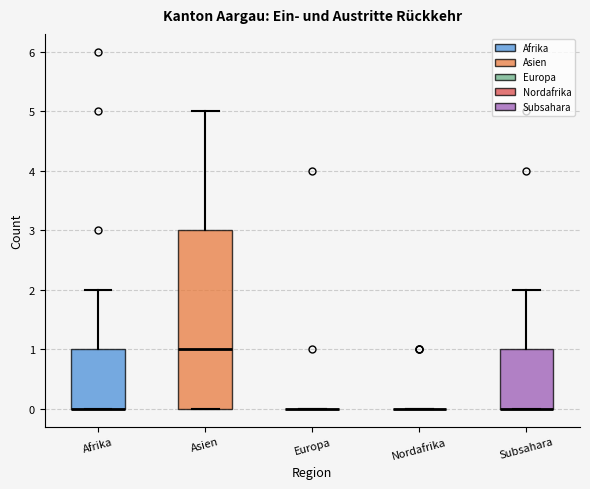

Where is the upper edge of the box for Subsahara on the y-axis? The values are not printed on the chart, so give them approximately, as read against the axis.

1